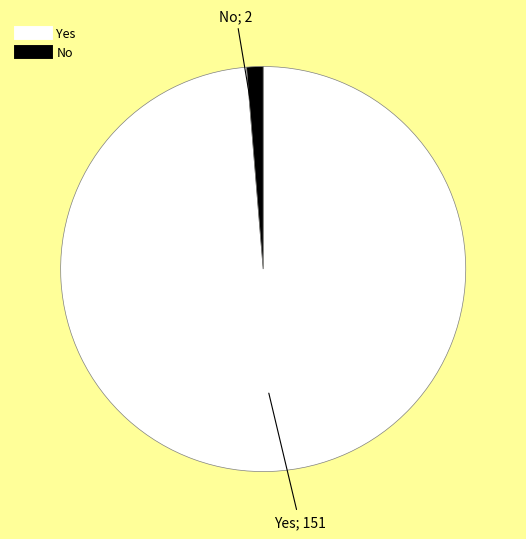

Between Yes and No, which is larger?

Yes